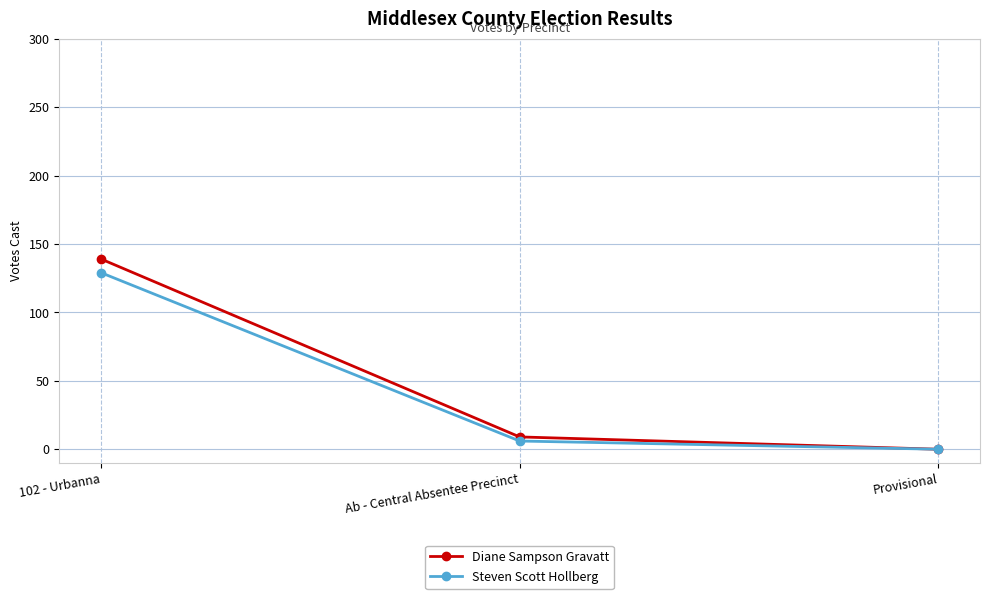

Reading left to right, list all the values displayed in this chart.

Diane Sampson Gravatt: 139	9	0
Steven Scott Hollberg: 129	6	0